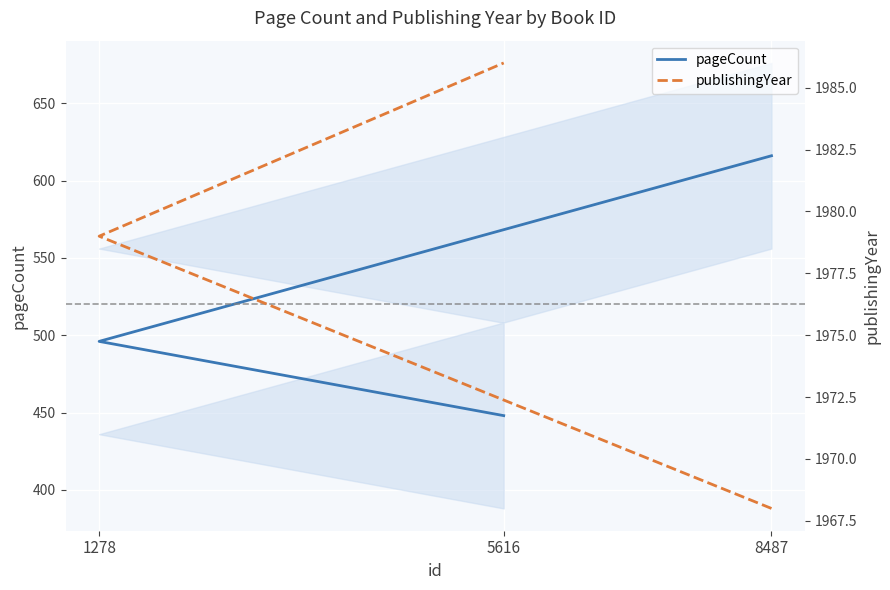

At which label does publishingYear first exceed 1979?

5616